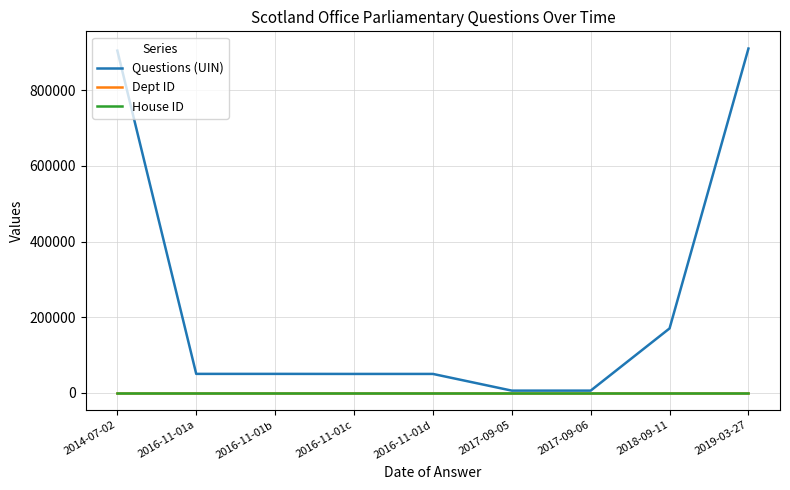

The value of Questions (UIN) at 2019-03-27 is 909984. True or false?

True